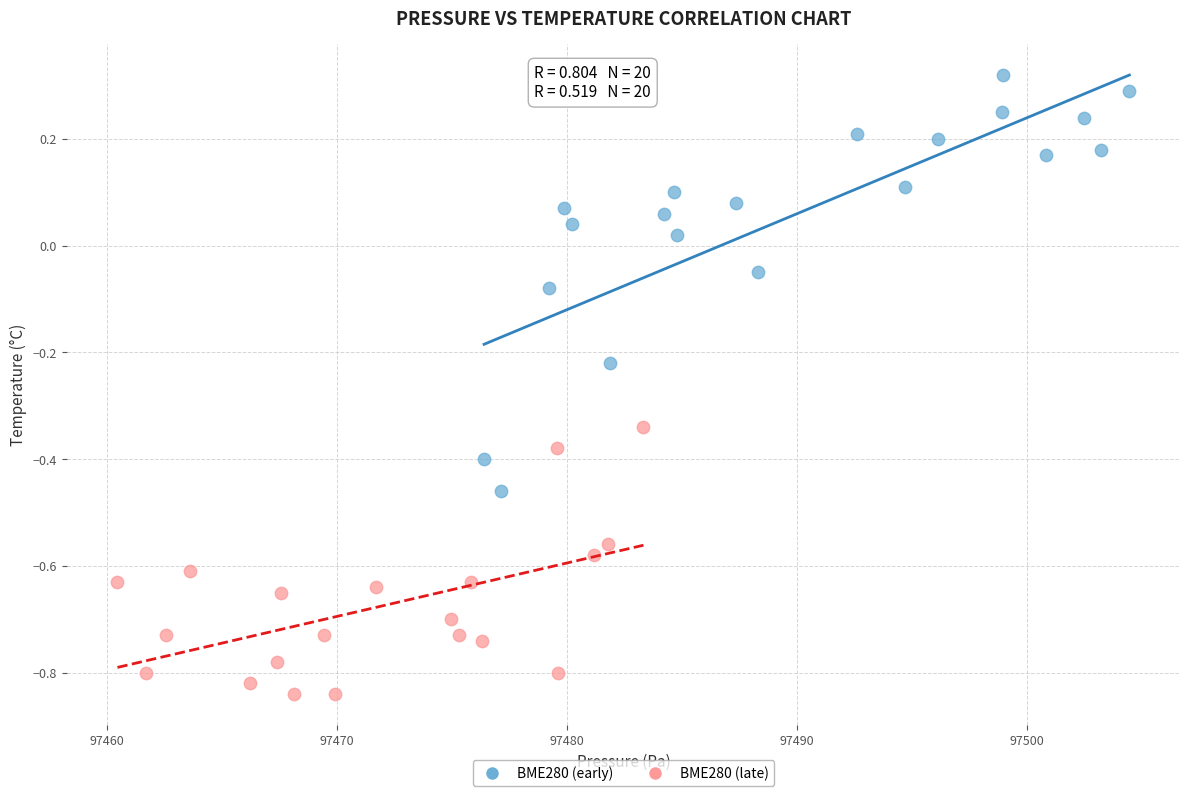

Which series contains the lowest Y value?

BME280 (late)